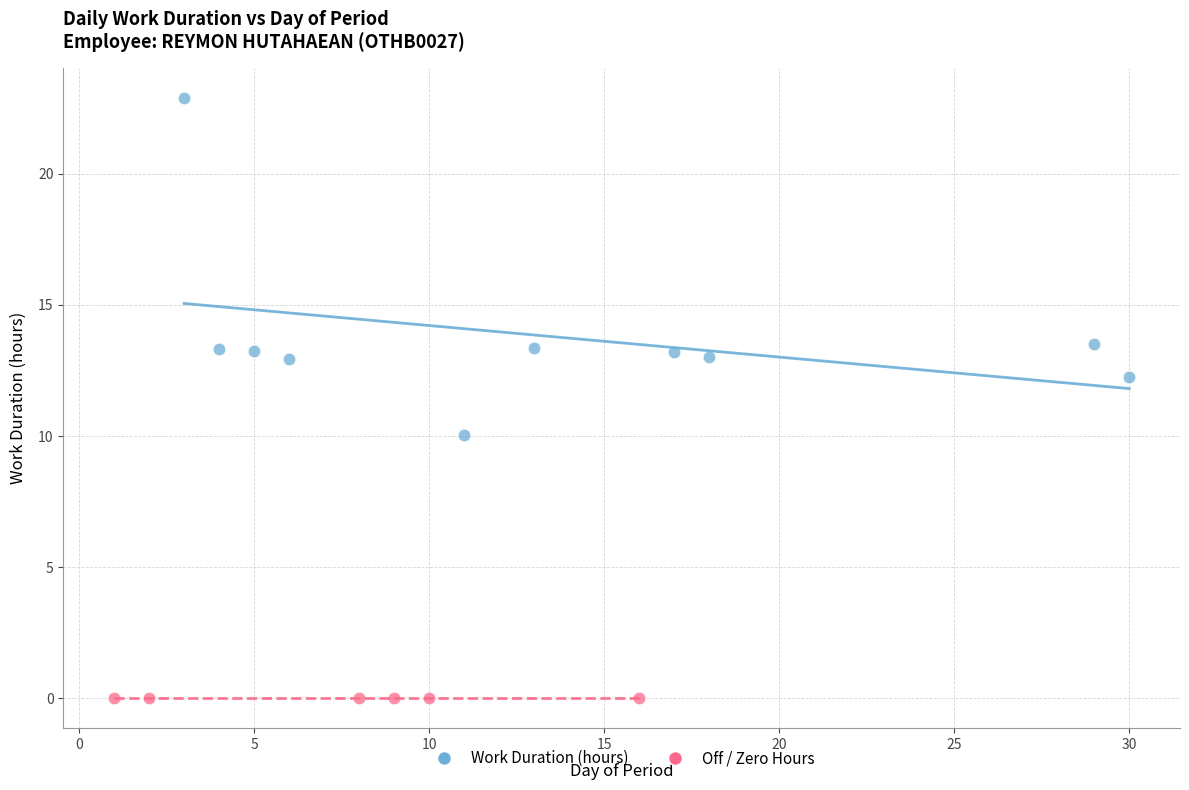

Which series contains the highest Y value?

Work Duration (hours)